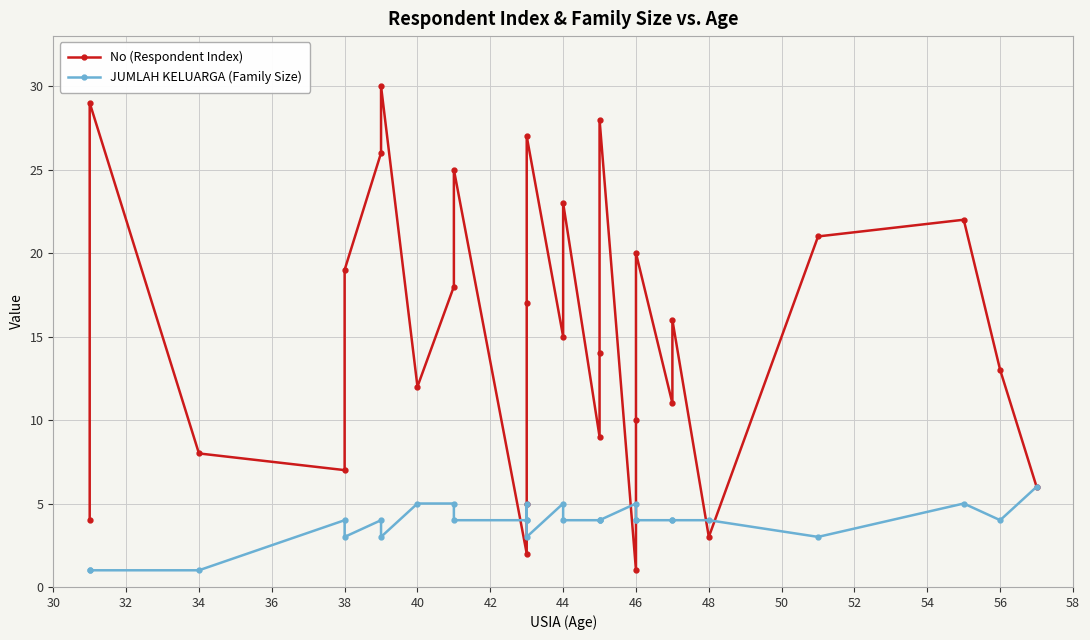

Which has a higher value, 28 or 36?

36